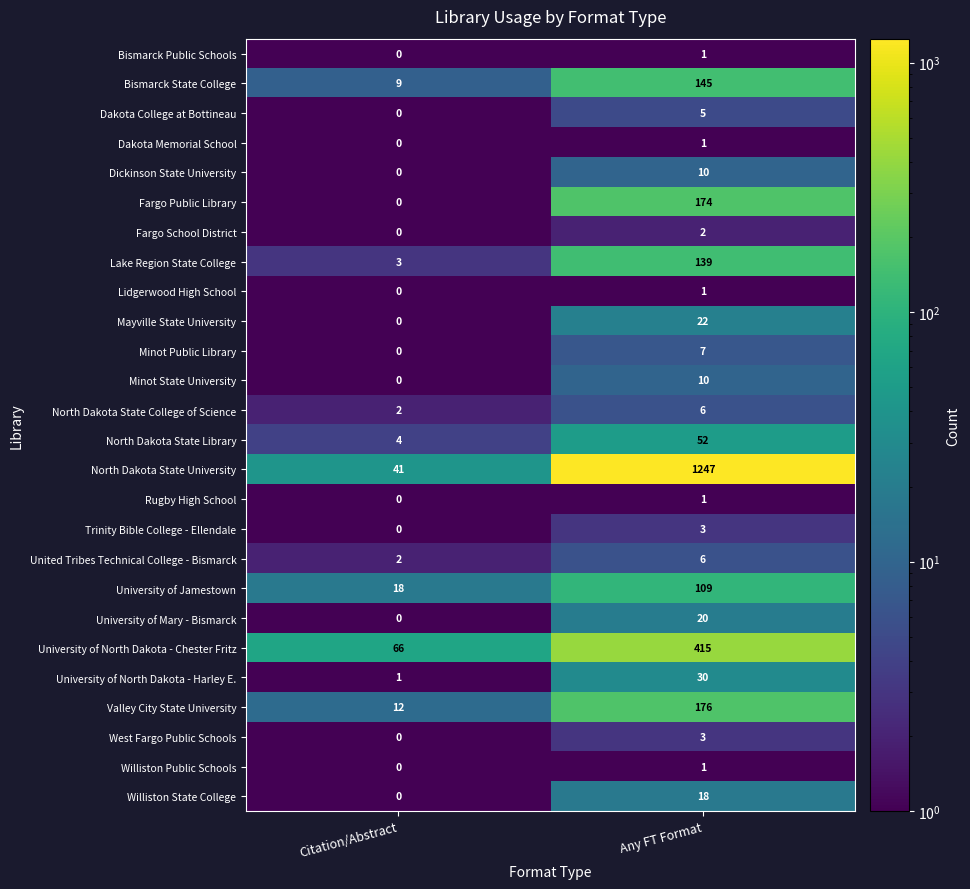

What is the total value across all series at Any FT Format?

2604